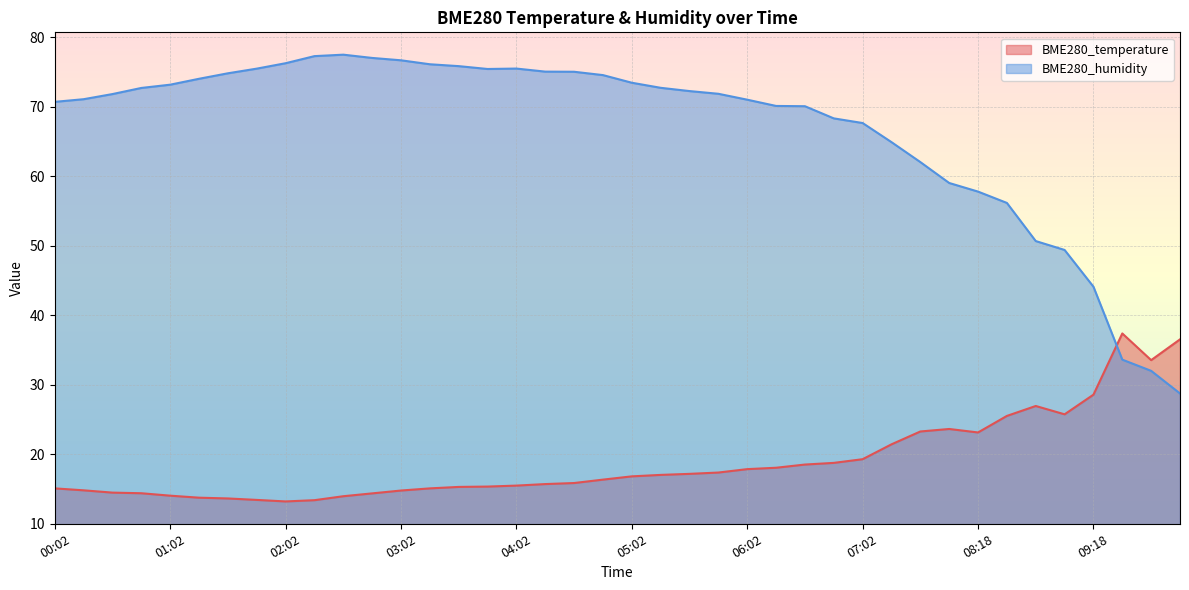

The BME280_humidity series shows 71.8 at 00:32. True or false?

True